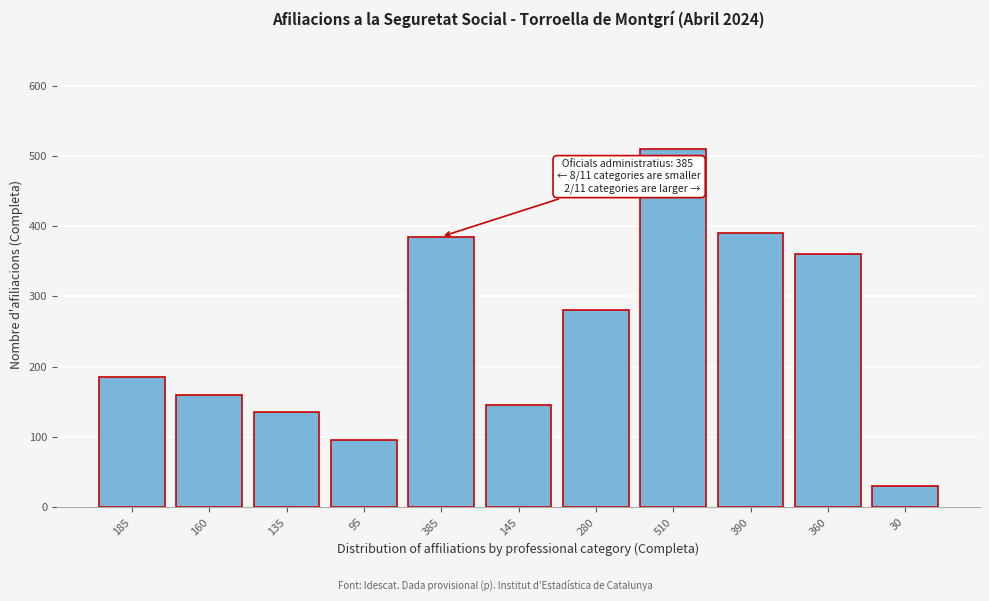

Reading left to right, list all the values displayed in this chart.

185=185	160=160	135=135	95=95	385=385	145=145	280=280	510=510	390=390	360=360	30=30